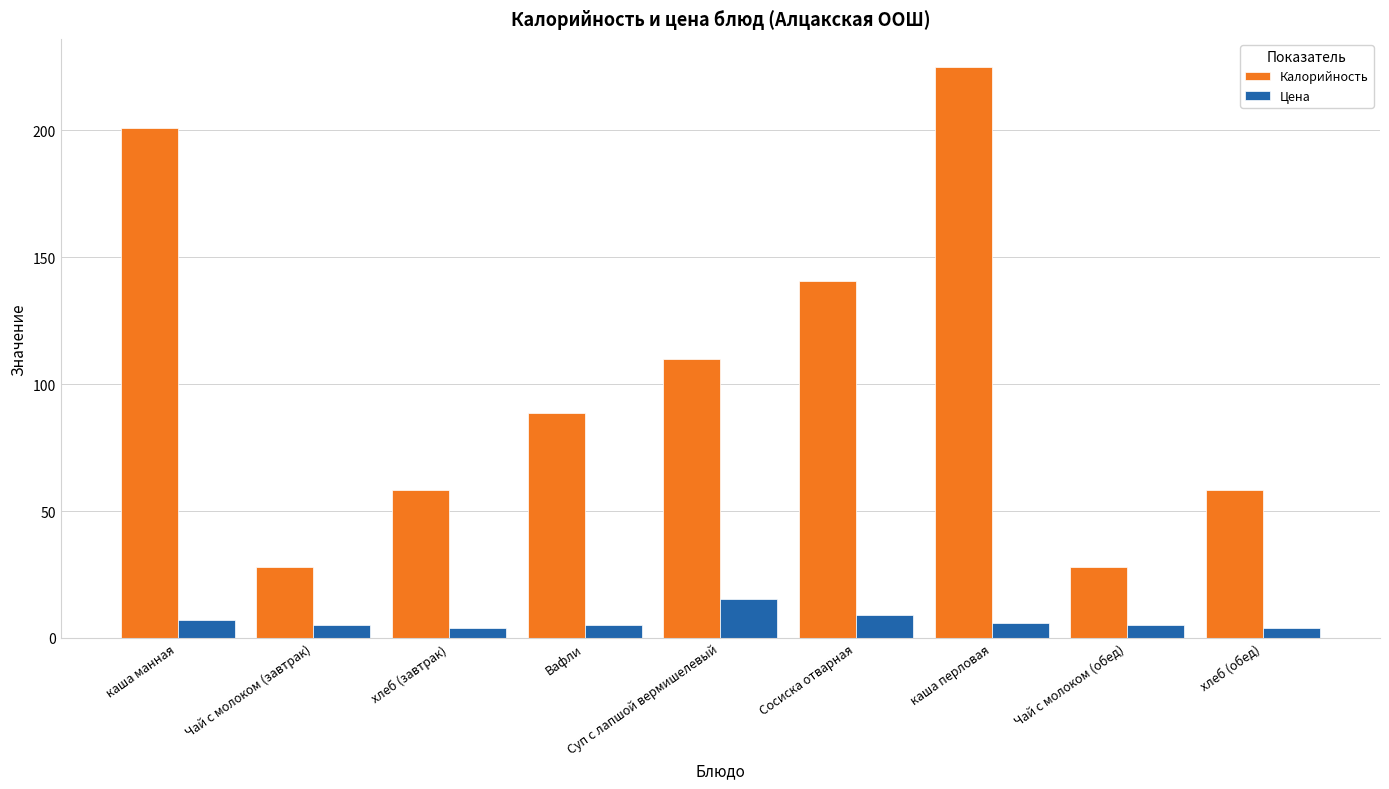

The Цена series shows 5.0 at Чай с молоком (завтрак). True or false?

True